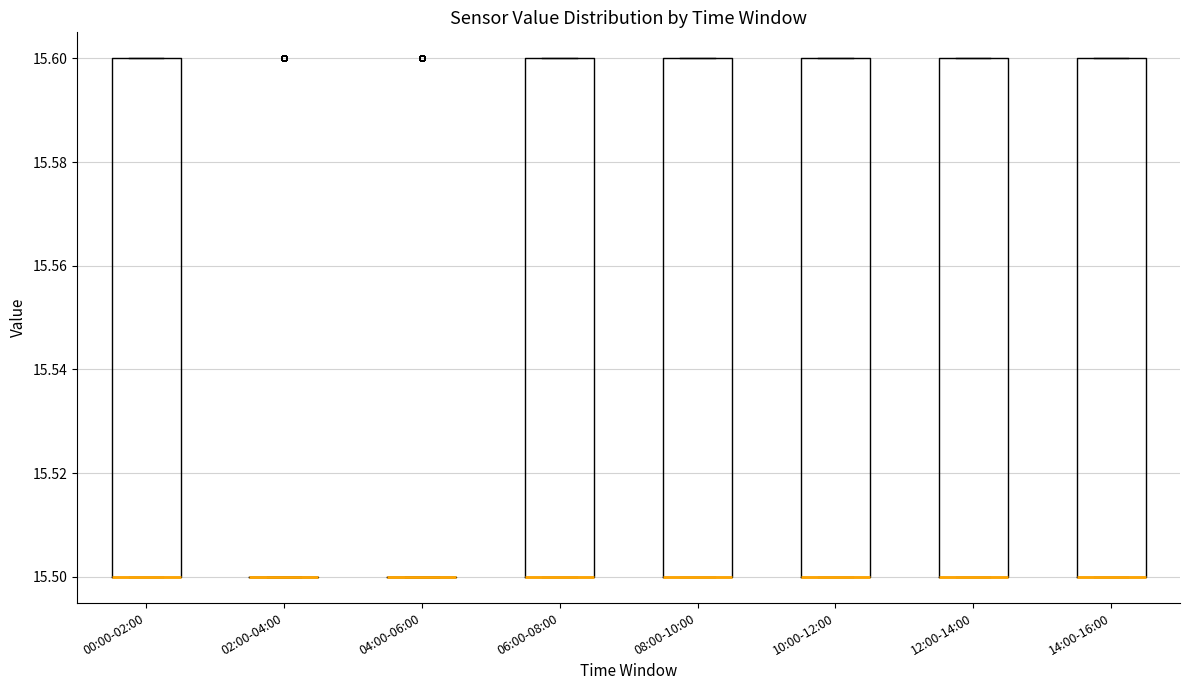

Reading left to right, read every box against the y-axis: the position of its median line, the range the box covers, and the ends of its whiskers. The values are not printed on the chart, so give them approximately, as read against the axis.

00:00-02:00: median 15.5 (drawn on the box's lower edge), box 15.5 to 15.6, whiskers 15.5 to 15.6
02:00-04:00: box collapsed to a line at 15.5, whiskers 15.5 to 15.5
04:00-06:00: box collapsed to a line at 15.5, whiskers 15.5 to 15.5
06:00-08:00: median 15.5 (drawn on the box's lower edge), box 15.5 to 15.6, whiskers 15.5 to 15.6
08:00-10:00: median 15.5 (drawn on the box's lower edge), box 15.5 to 15.6, whiskers 15.5 to 15.6
10:00-12:00: median 15.5 (drawn on the box's lower edge), box 15.5 to 15.6, whiskers 15.5 to 15.6
12:00-14:00: median 15.5 (drawn on the box's lower edge), box 15.5 to 15.6, whiskers 15.5 to 15.6
14:00-16:00: median 15.5 (drawn on the box's lower edge), box 15.5 to 15.6, whiskers 15.5 to 15.6